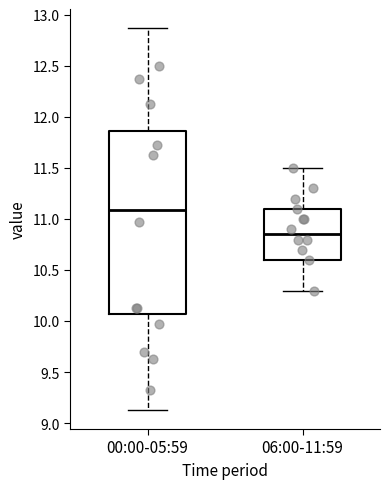

Reading left to right, read every box against the y-axis: the position of its median line, the range the box covers, and the ends of its whiskers. The values are not printed on the chart, so give them approximately, as read against the axis.

00:00-05:59: median 11.10, box 10.05 to 11.85, whiskers 9.15 to 12.85
06:00-11:59: median 10.85, box 10.60 to 11.10, whiskers 10.30 to 11.50